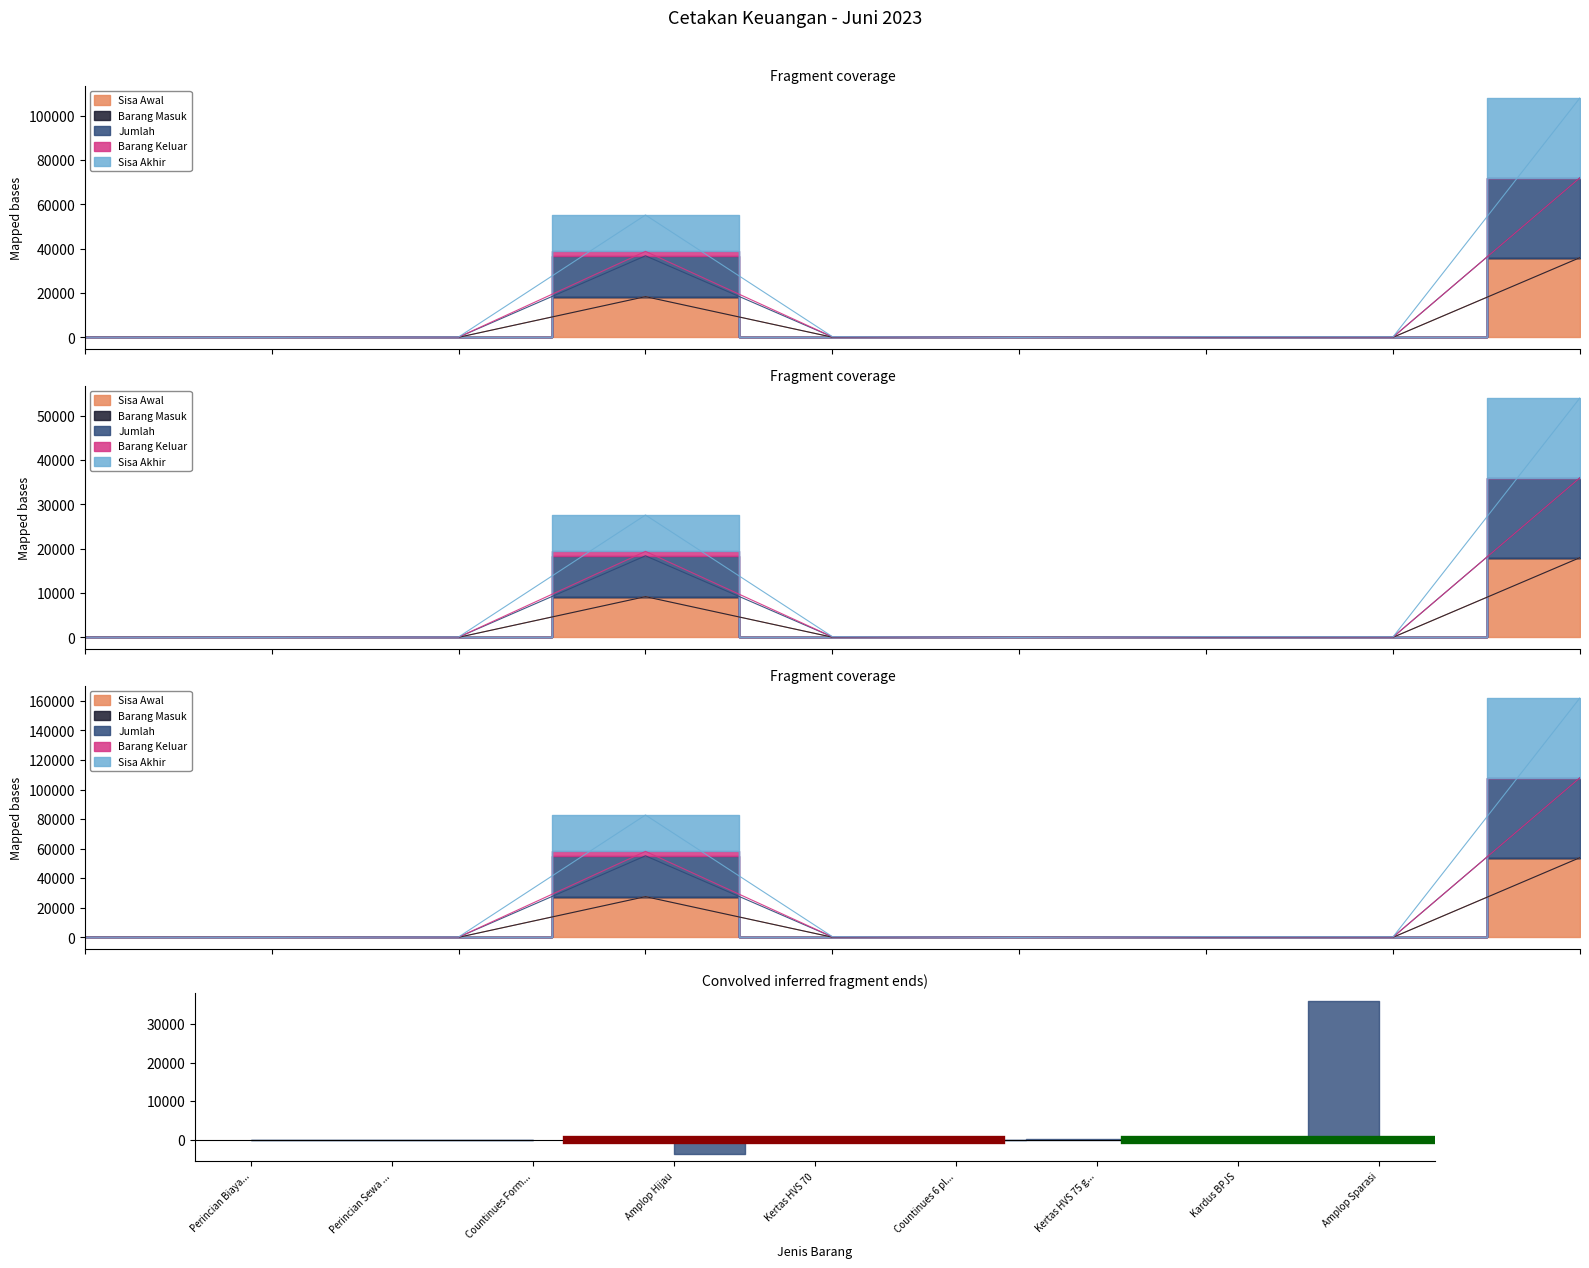

What is the label of the 1st point from the left?

Perincian Biaya...